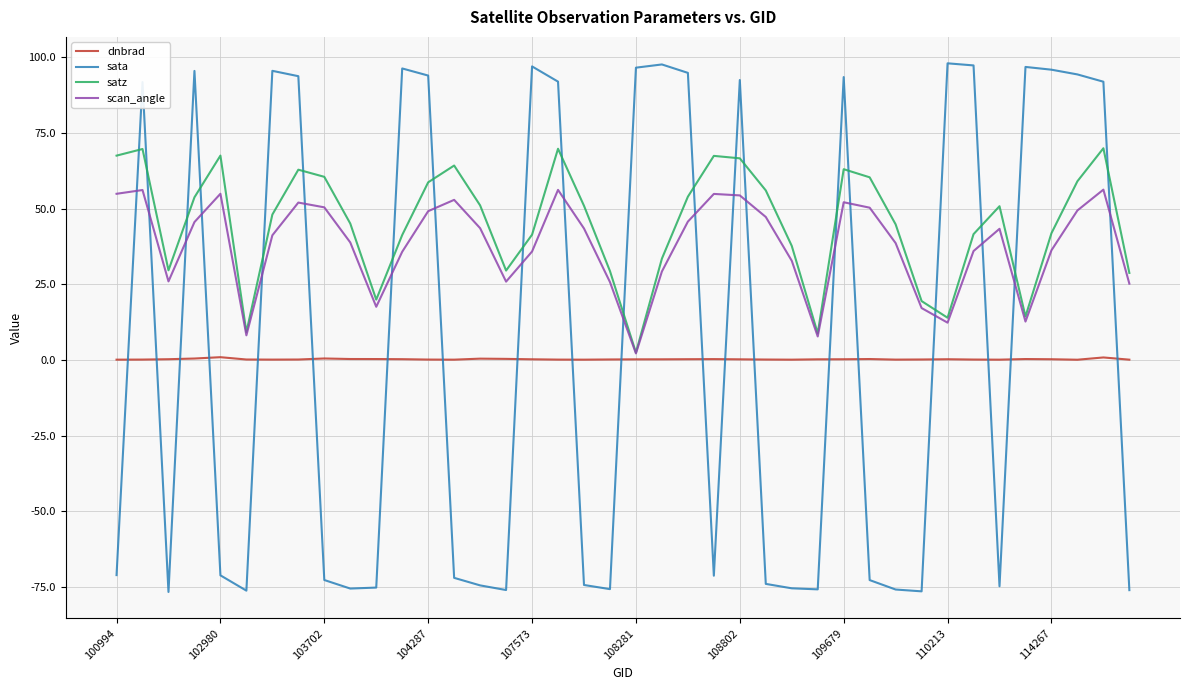

What is the minimum value shown in the chart?

-76.6